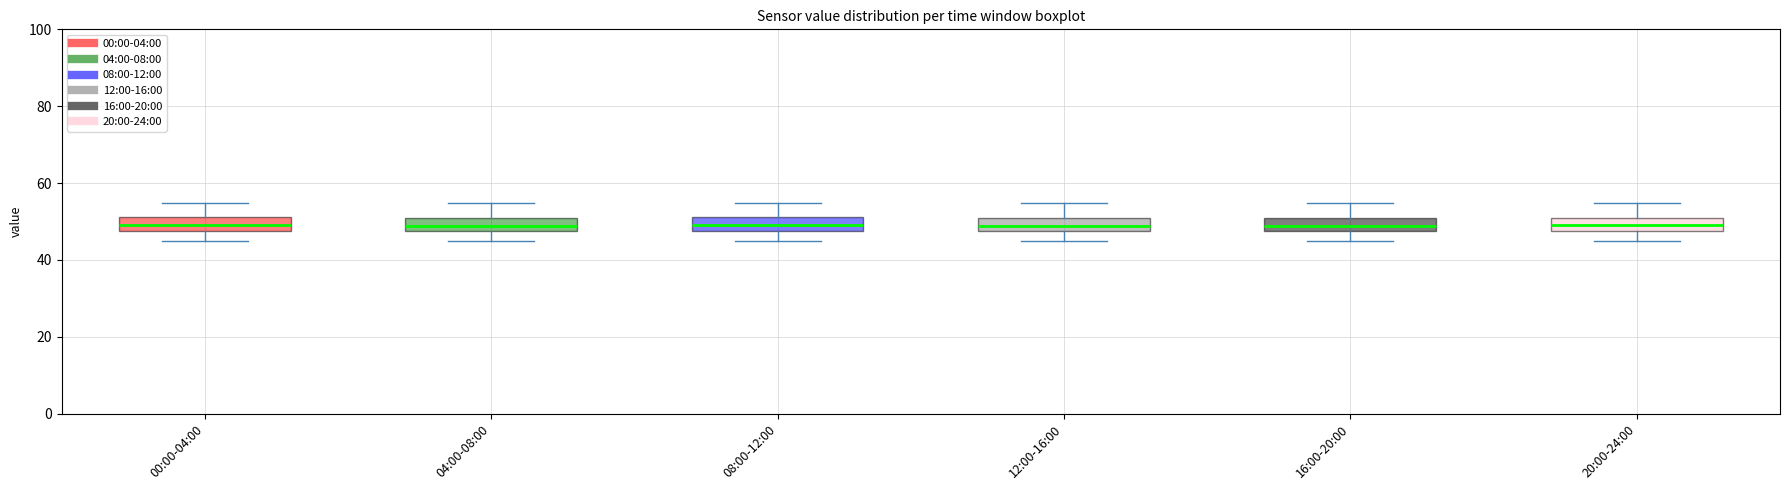

Where does the upper whisker of the box for 16:00-20:00 end on the y-axis? The values are not printed on the chart, so give them approximately, as read against the axis.

54